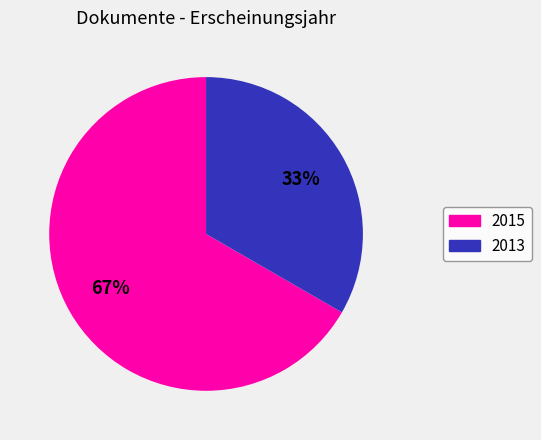

Is there a majority slice in this chart?

Yes